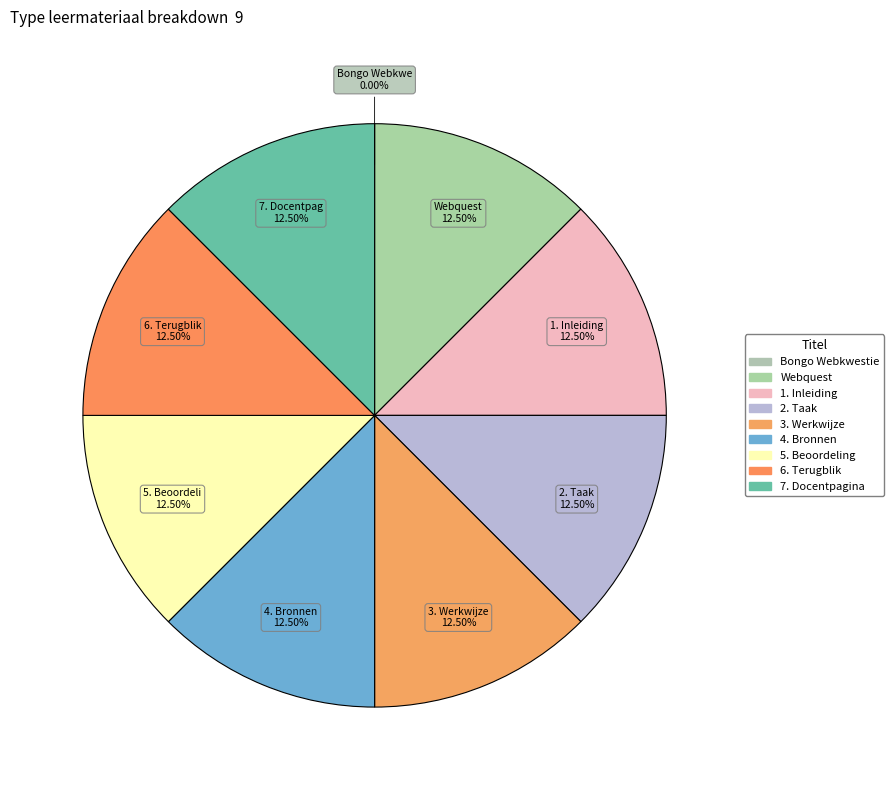

Does any single category account for the majority?

No